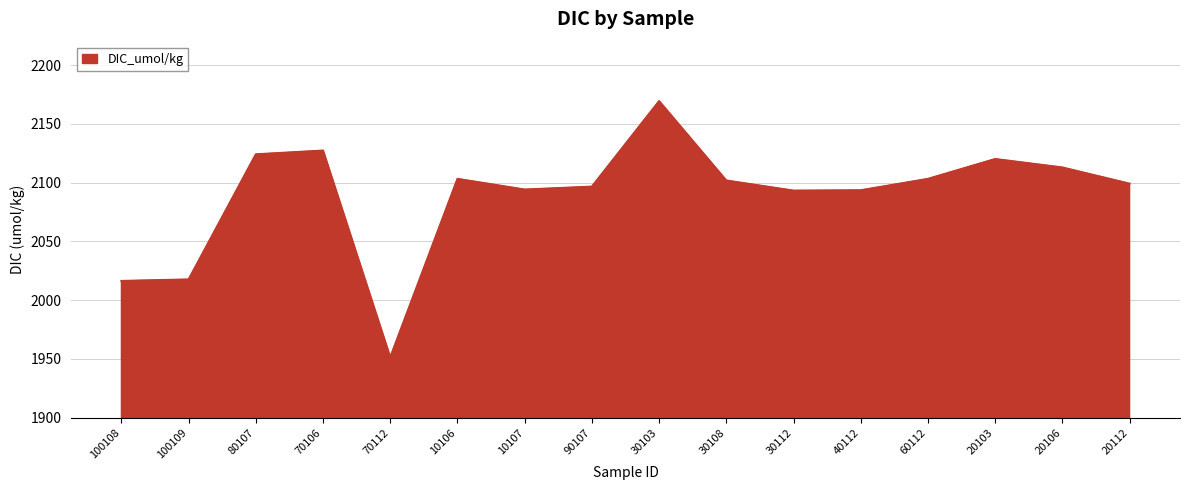

True or false: the data shows 2096.6 at 90107.

True